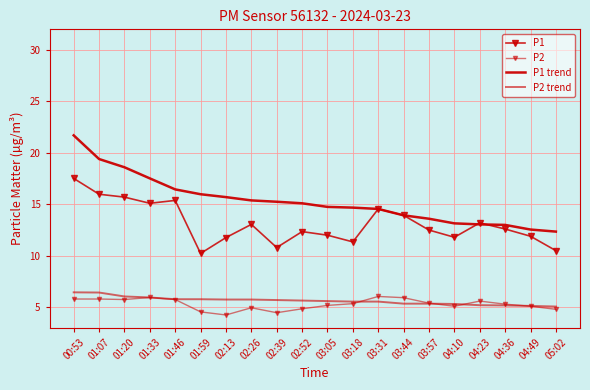

Which category has the lowest value across all series?

02:13